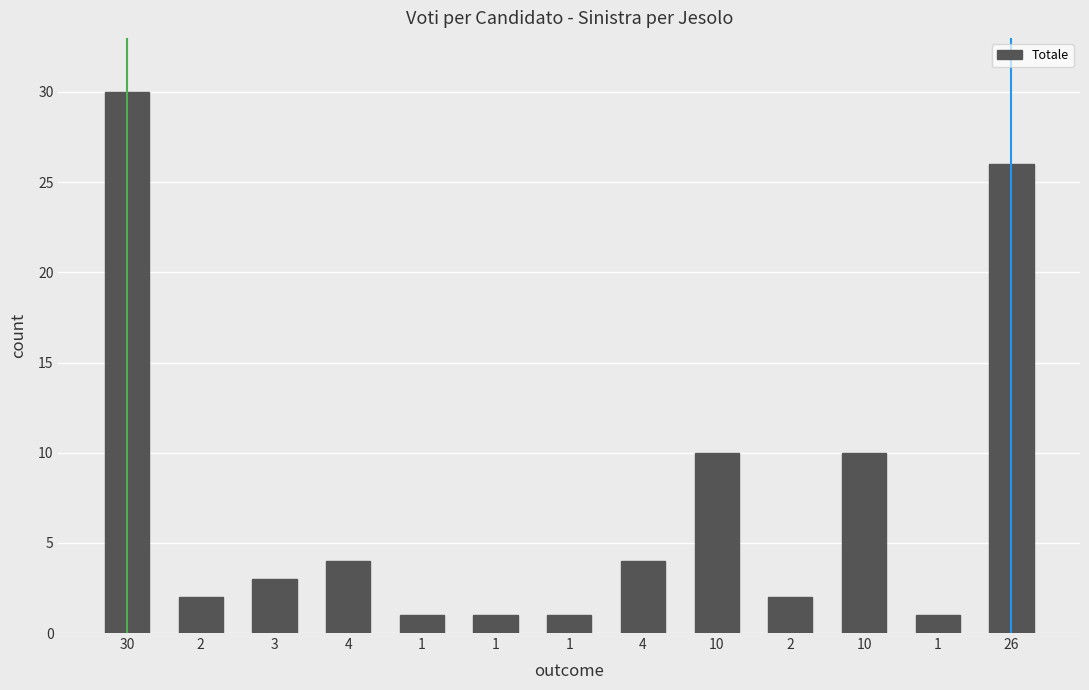

True or false: the data shows 6 at 4.

False